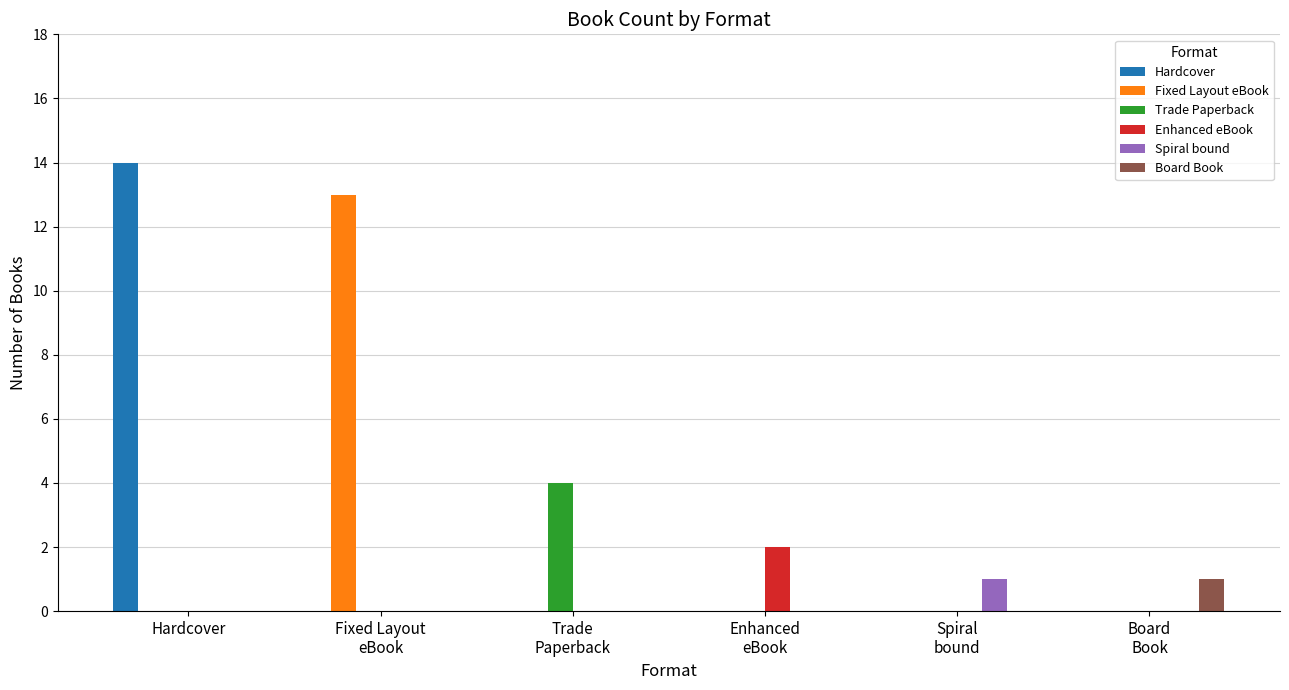

Reading right to left, extract all data points from this chart.

Hardcover: Board
Book=0	Spiral
bound=0	Enhanced
eBook=0	Trade
Paperback=0	Fixed Layout
eBook=0	Hardcover=14
Fixed Layout eBook: Board
Book=0	Spiral
bound=0	Enhanced
eBook=0	Trade
Paperback=0	Fixed Layout
eBook=13	Hardcover=0
Trade Paperback: Board
Book=0	Spiral
bound=0	Enhanced
eBook=0	Trade
Paperback=4	Fixed Layout
eBook=0	Hardcover=0
Enhanced eBook: Board
Book=0	Spiral
bound=0	Enhanced
eBook=2	Trade
Paperback=0	Fixed Layout
eBook=0	Hardcover=0
Spiral bound: Board
Book=0	Spiral
bound=1	Enhanced
eBook=0	Trade
Paperback=0	Fixed Layout
eBook=0	Hardcover=0
Board Book: Board
Book=1	Spiral
bound=0	Enhanced
eBook=0	Trade
Paperback=0	Fixed Layout
eBook=0	Hardcover=0